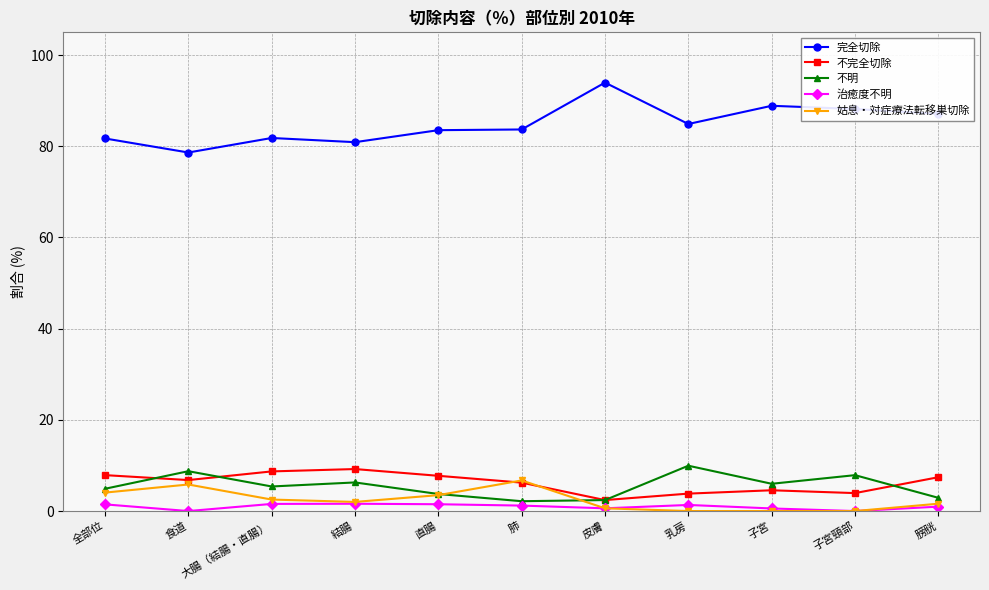

Which series has the widest spread of values?

完全切除